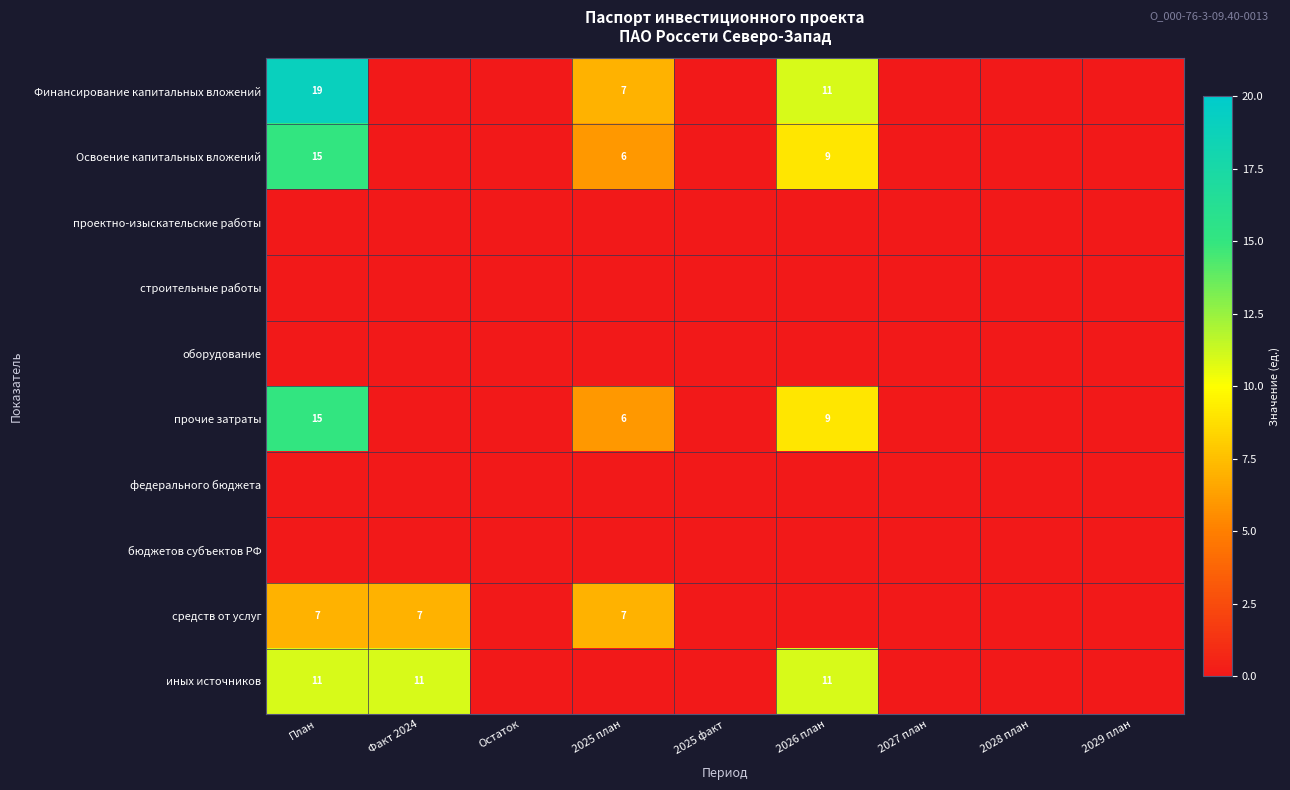

Between 2029 план and 2027 план, which is larger?

2029 план